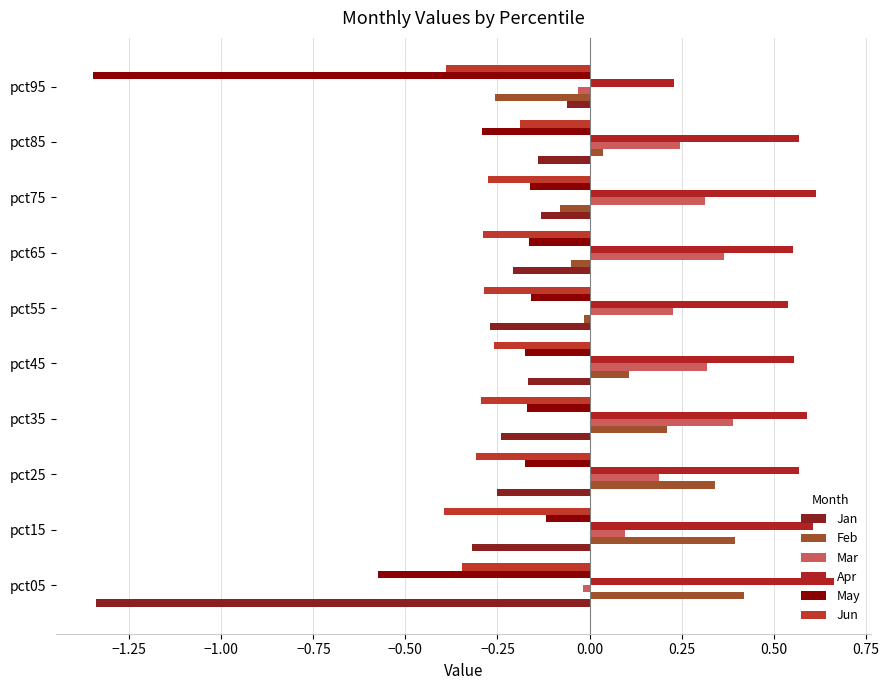

At which category does the chart reach its peak across all series?

pct05